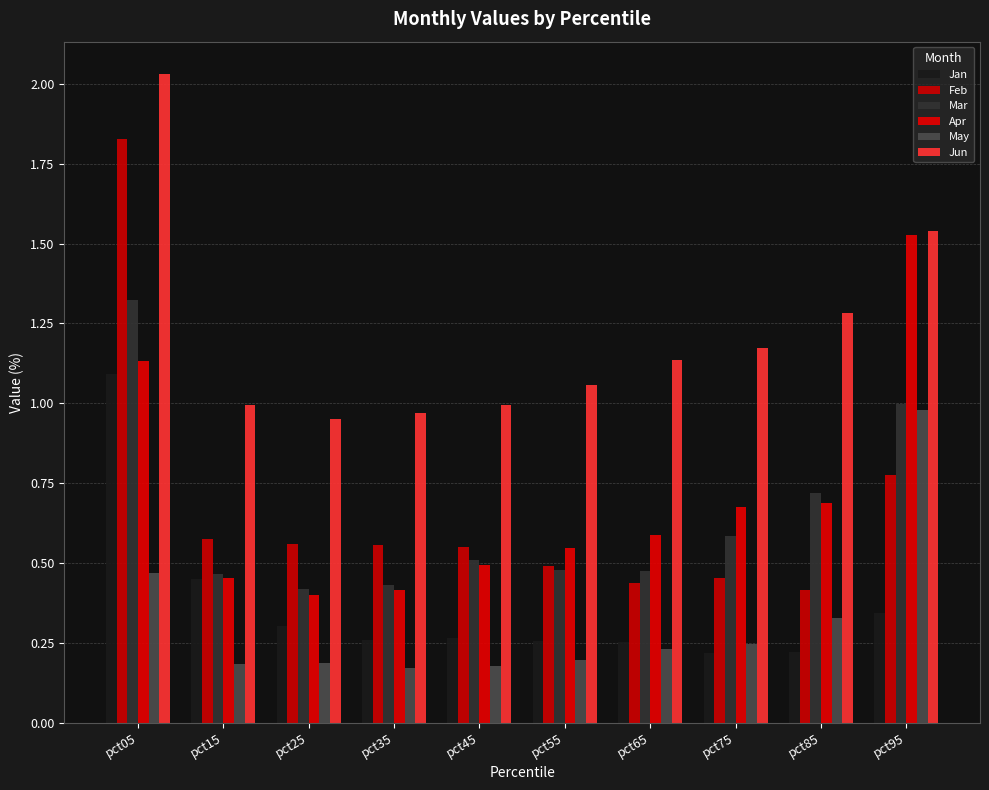

Rank the series by their maximum value, from lowest to highest.

May, Jan, Mar, Apr, Feb, Jun